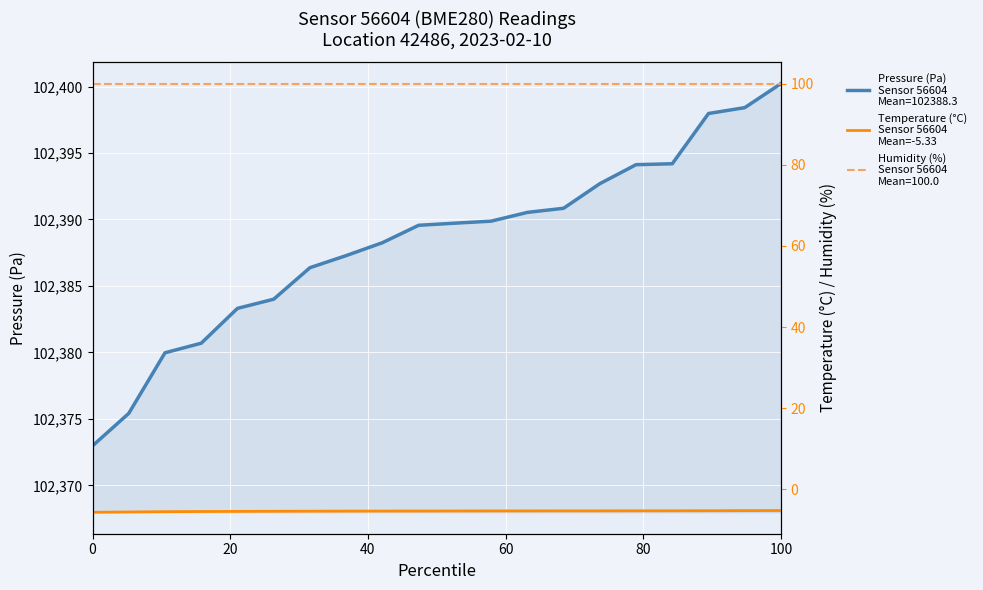

What is the minimum value shown in the chart?

-5.6